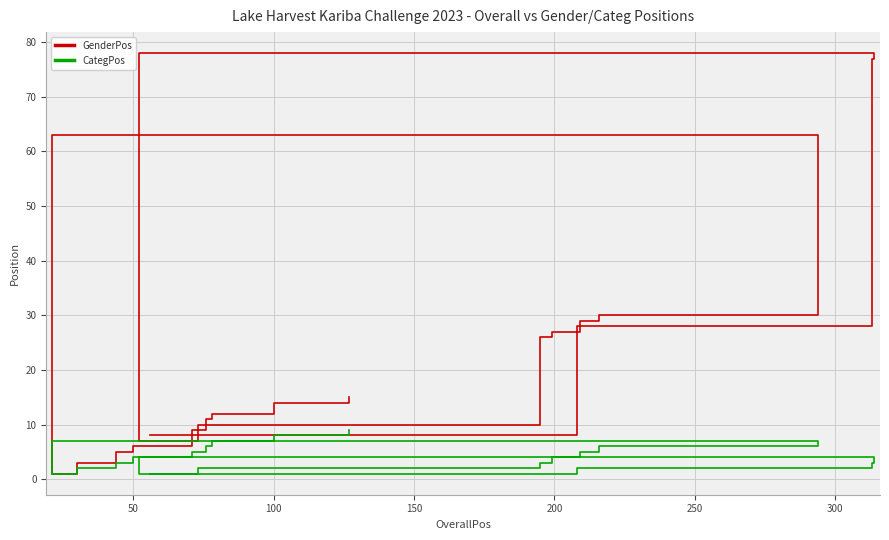

Which series has the largest total across all categories?

GenderPos